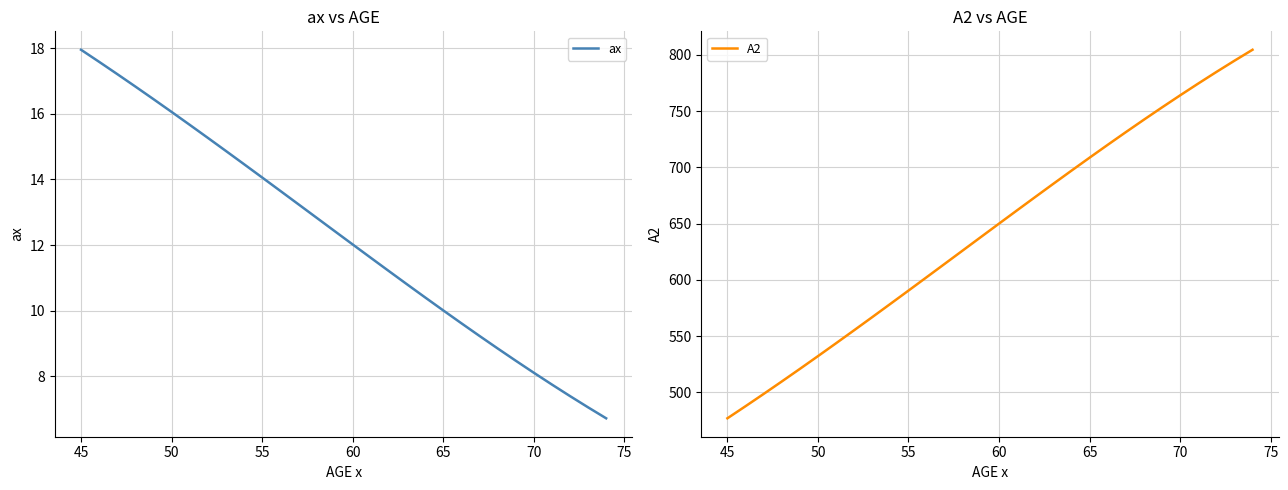

True or false: ax has a value of 7.2 at 45.

False